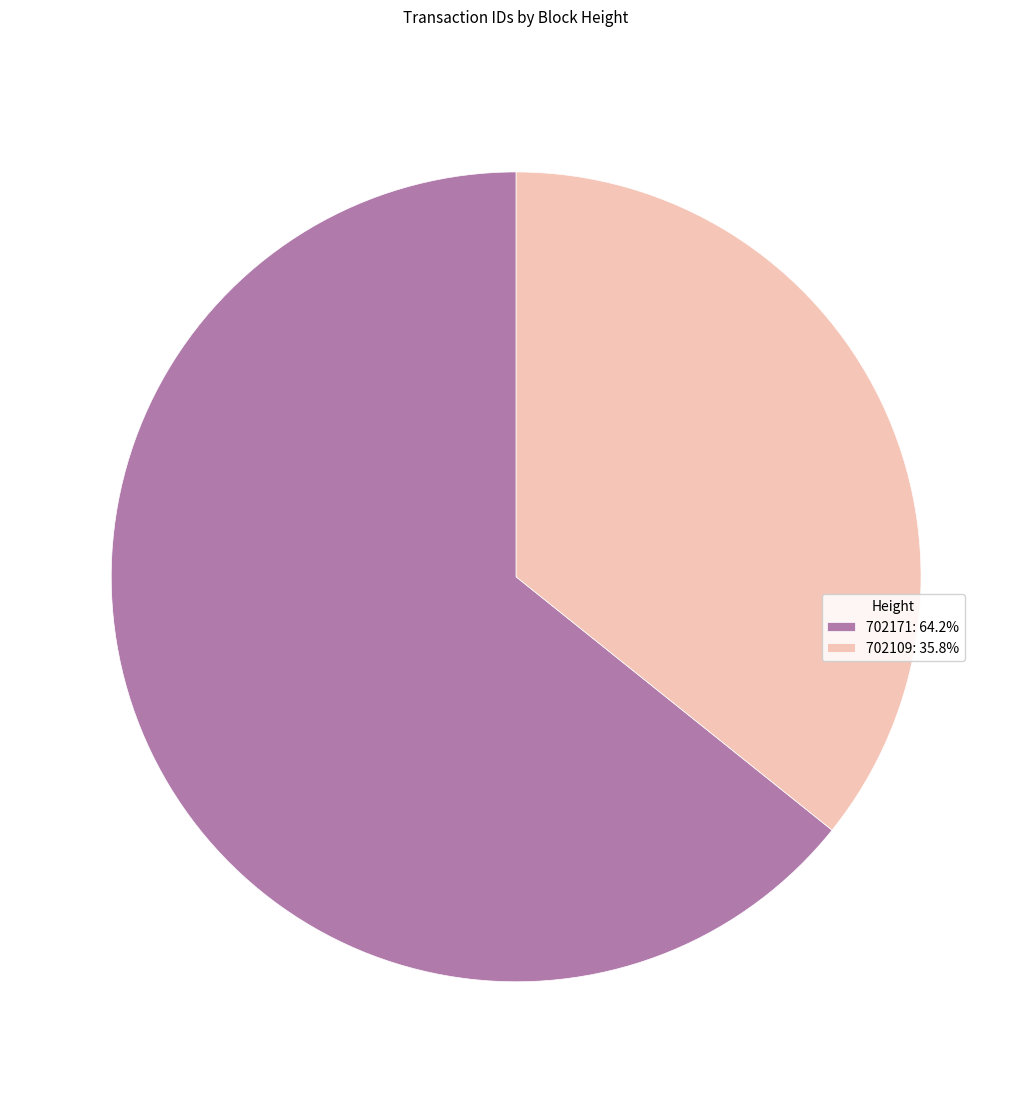

Is it true that 702171 is 64% of the pie?

True